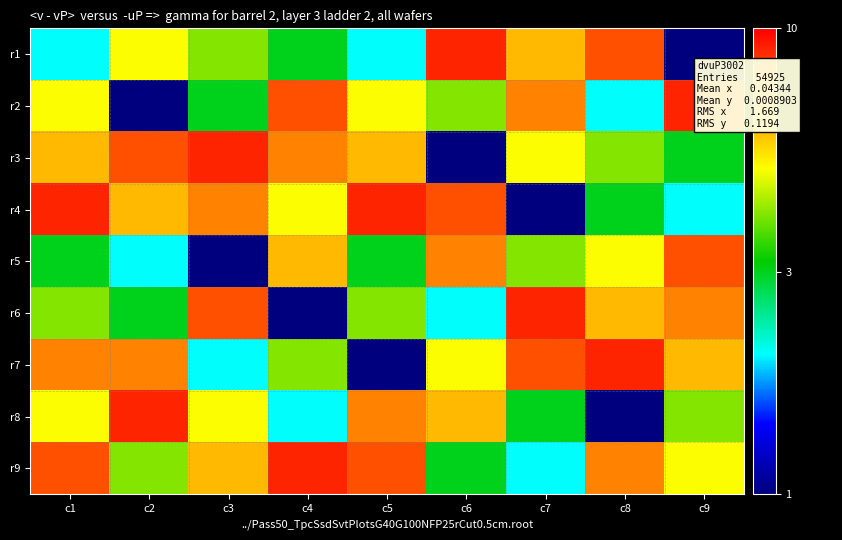

How many series are shown in this chart?

9